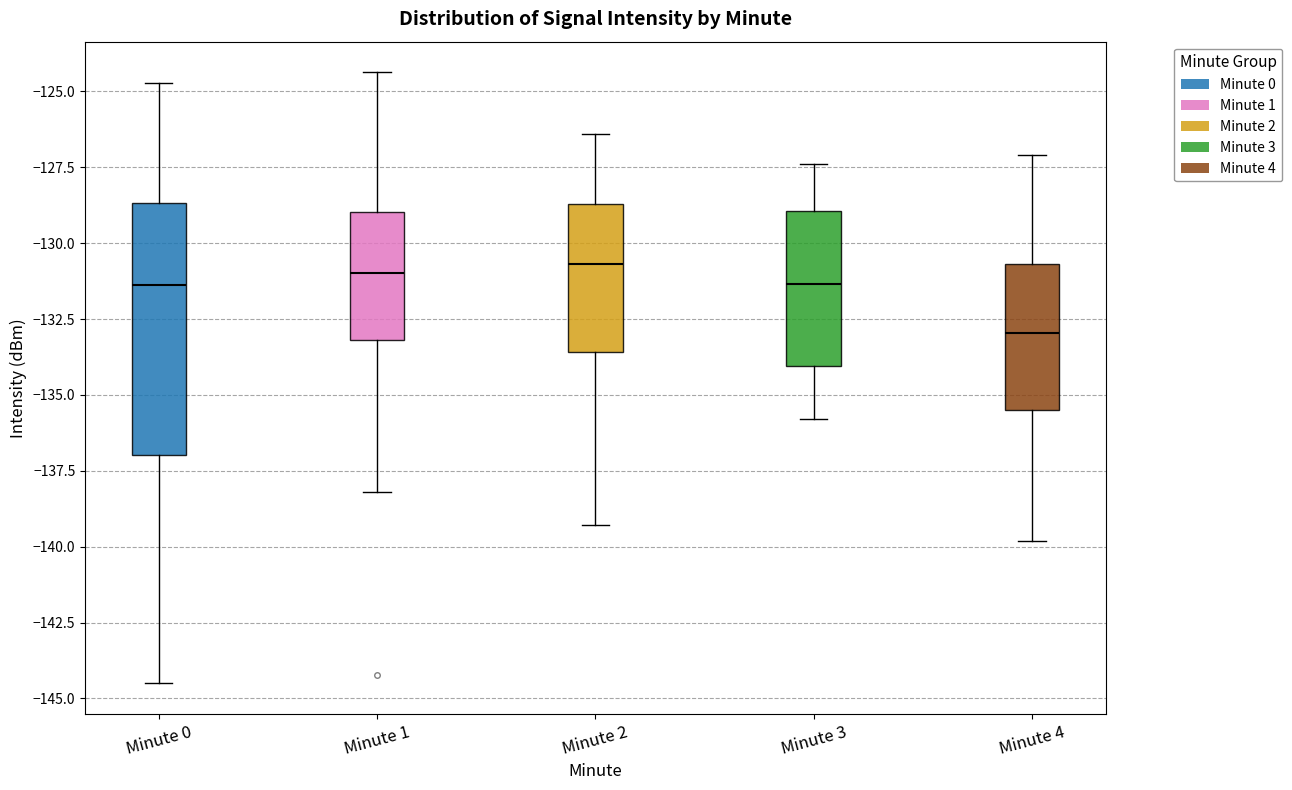

Reading left to right, transcribe this box plot: for each box, give where its median line is, the range the box spans, and where its two whiskers end, as read against the y-axis. The values are not printed on the chart, so give them approximately, as read against the axis.

Minute 0: median -131.5, box -137.0 to -128.5, whiskers -144.5 to -124.5
Minute 1: median -131.0, box -133.0 to -129.0, whiskers -138.0 to -124.5
Minute 2: median -130.5, box -133.5 to -128.5, whiskers -139.5 to -126.5
Minute 3: median -131.5, box -134.0 to -129.0, whiskers -136.0 to -127.5
Minute 4: median -133.0, box -135.5 to -130.5, whiskers -140.0 to -127.0